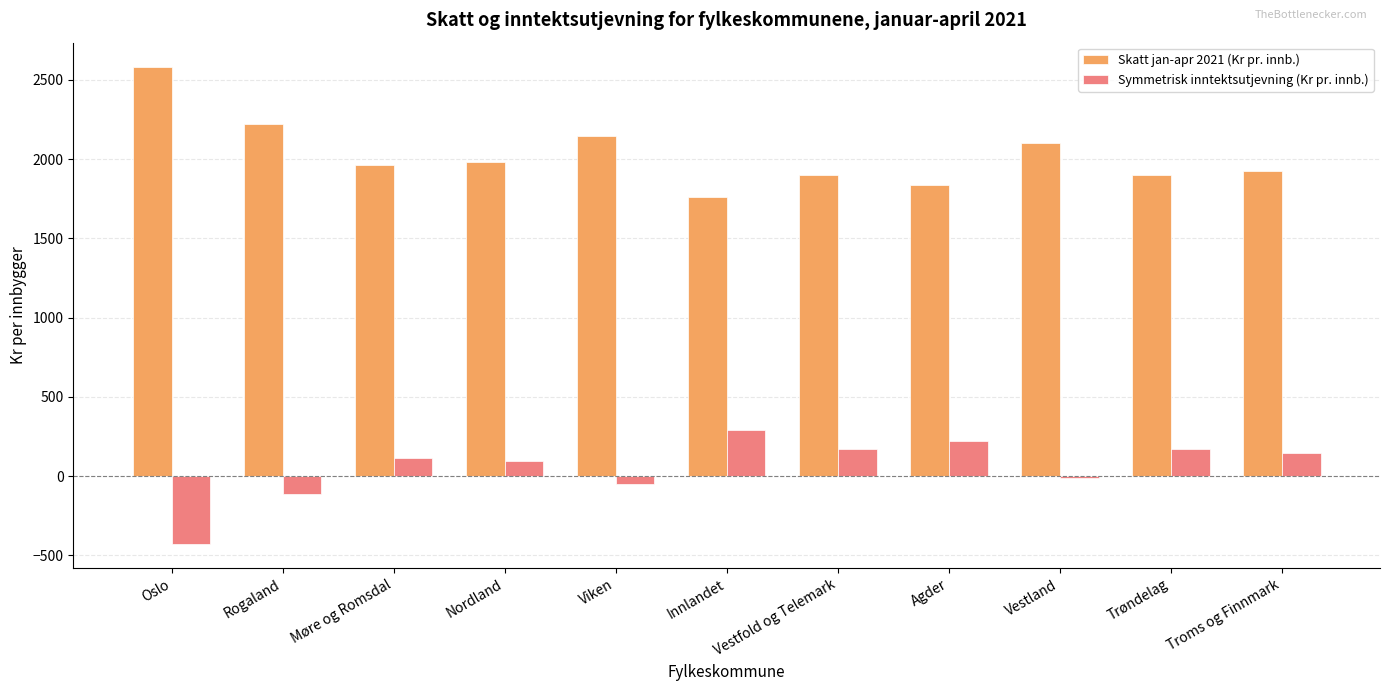

What value does the Symmetrisk inntektsutjevning (Kr pr. innb.) series have at Nordland?

95.3